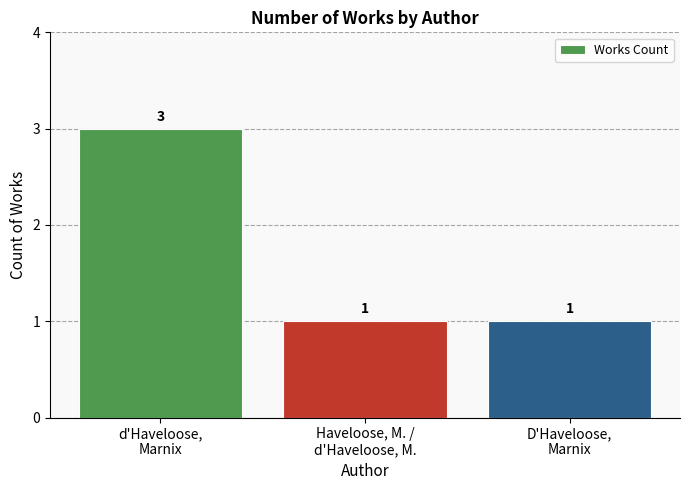

Count the values in the range 1 to 3.

3